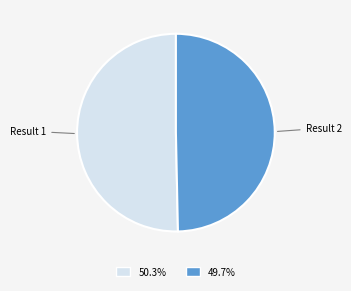

Rank the categories by value from lowest to highest.

Result 2, Result 1